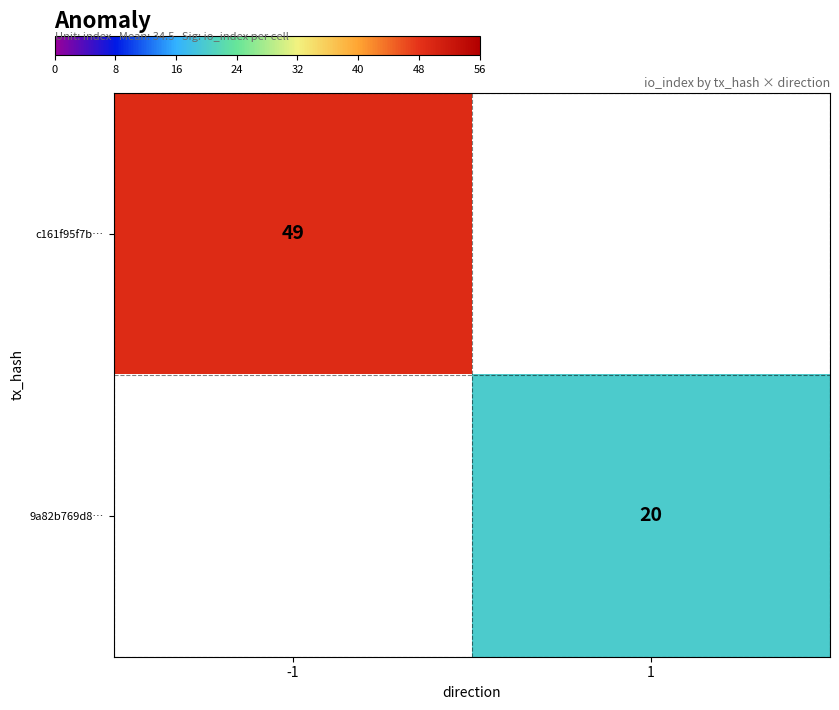

The value of 9a82b769d8… at 1 is 20. True or false?

True